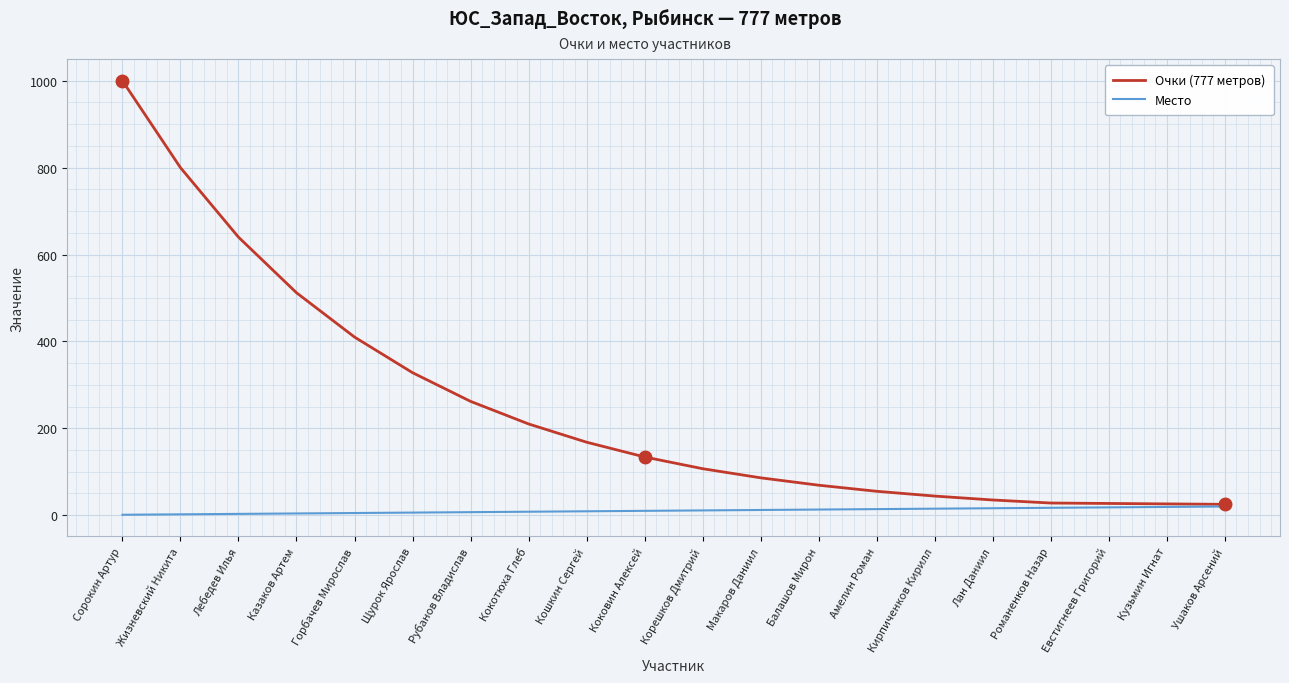

What position from the left is Щурок Ярослав?

6